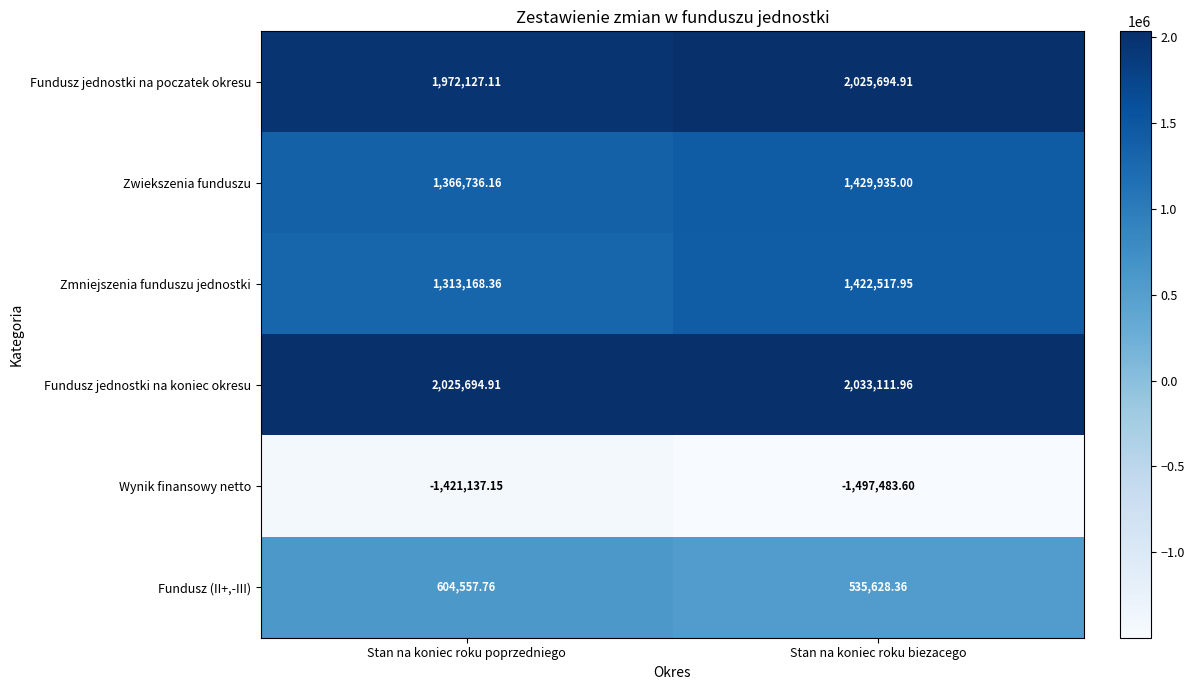

Is the value of Wynik finansowy netto at Stan na koniec roku biezacego greater than the value of Fundusz jednostki na koniec okresu at Stan na koniec roku poprzedniego?

No